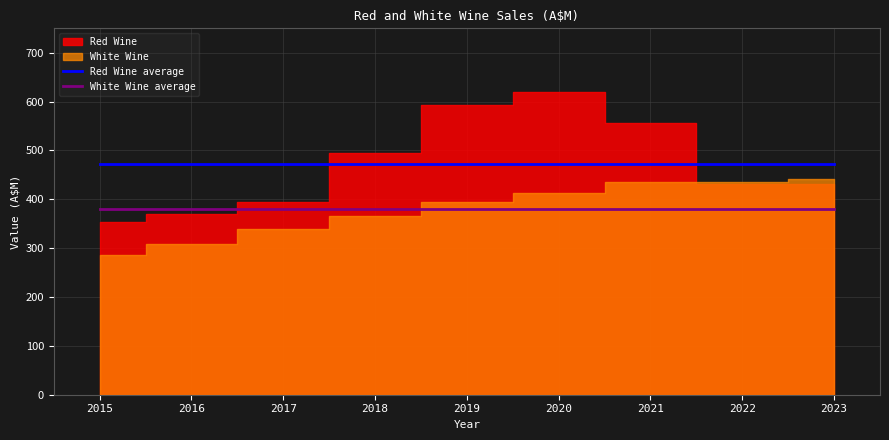

Is the value of White Wine average at 2022 greater than the value of Red Wine average at 2021?

No